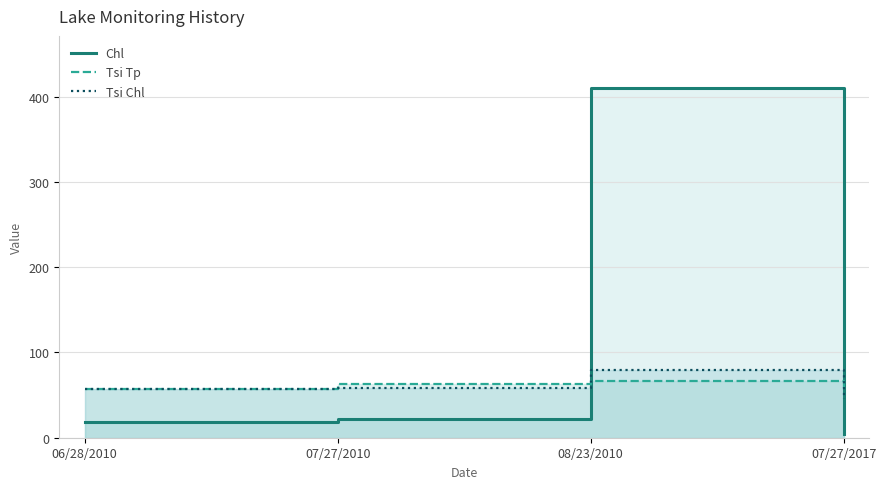

What is the label of the 1st point from the left?

06/28/2010